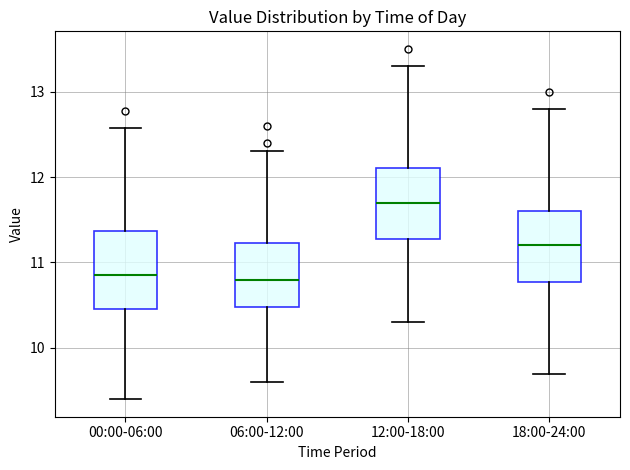

Where is the upper edge of the box for 18:00-24:00 on the y-axis? The values are not printed on the chart, so give them approximately, as read against the axis.

11.6